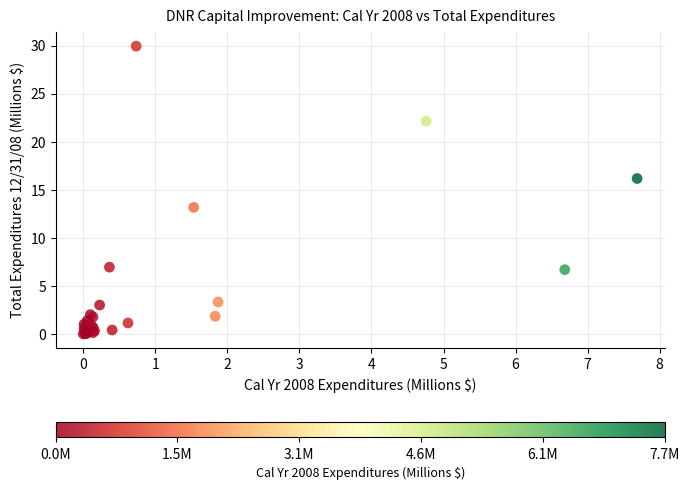

What Y value in the scatter plot is closest to 14?

13.2